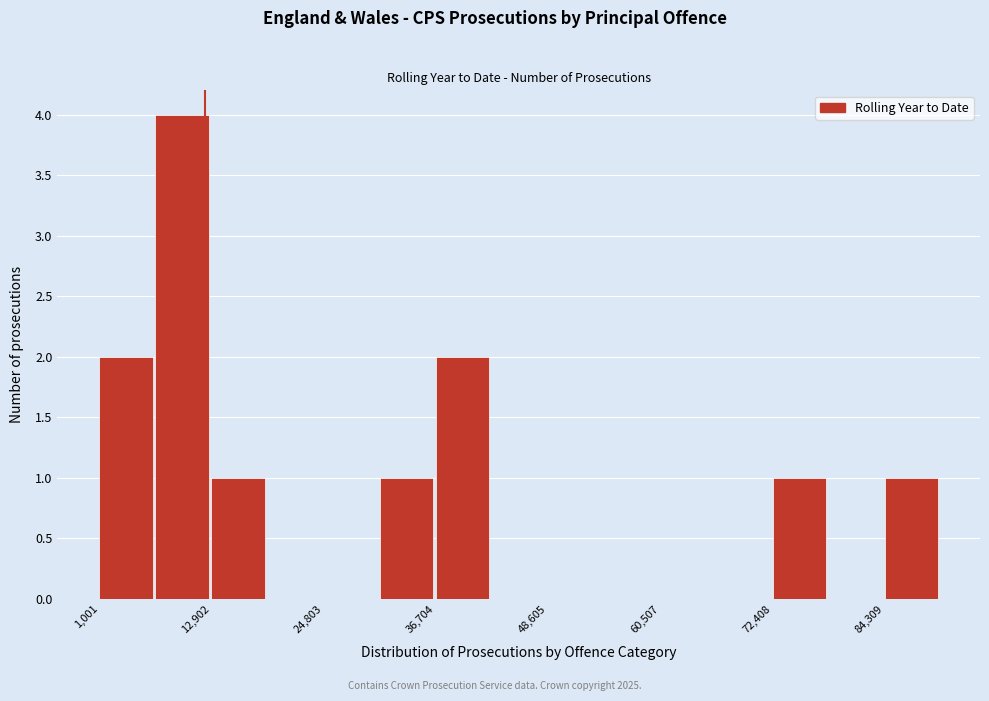

Read against the x-axis, roughly where is the centre of the tallest bar?

10000